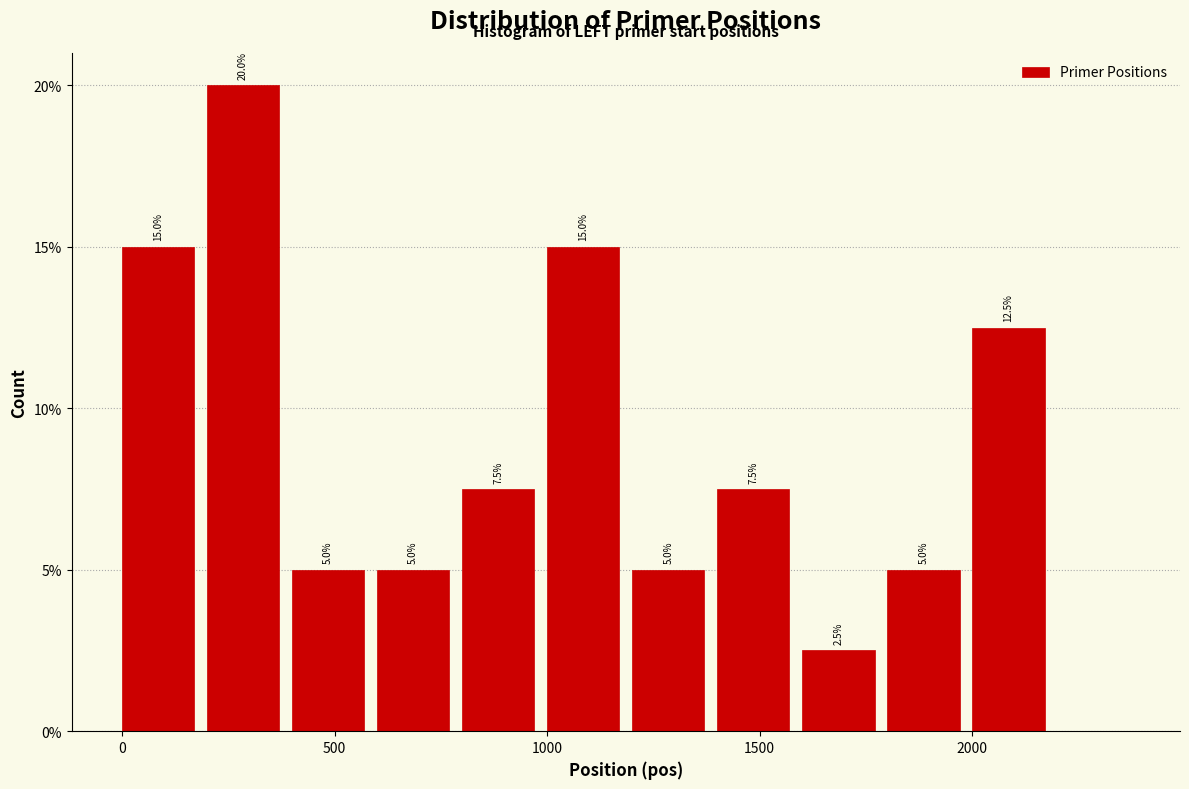

Over which range of the x-axis is the bar tallest?

200 to 400